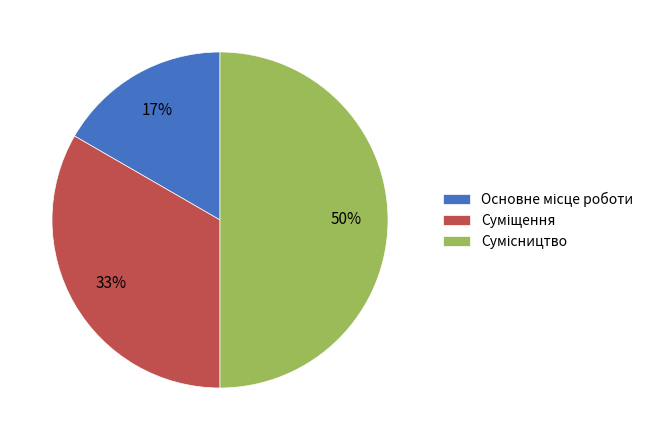

To the nearest percent, what is the average slice percentage?

33%